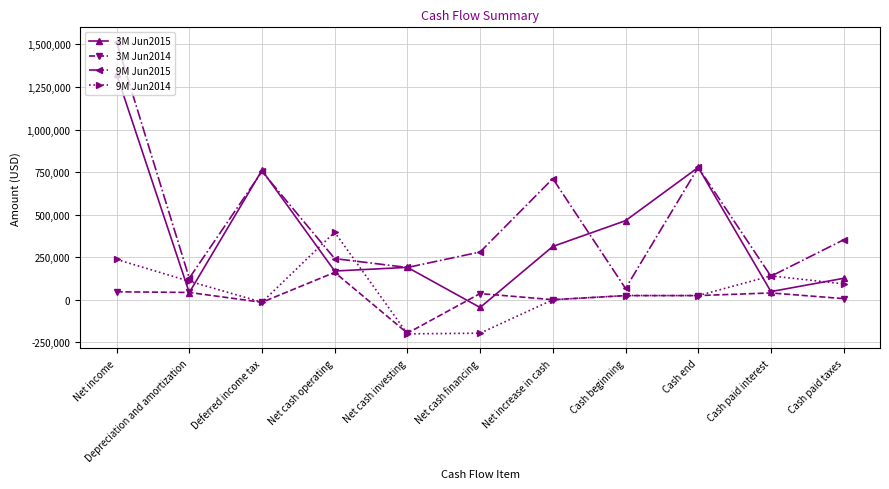

Which series has the widest spread of values?

9M Jun2015